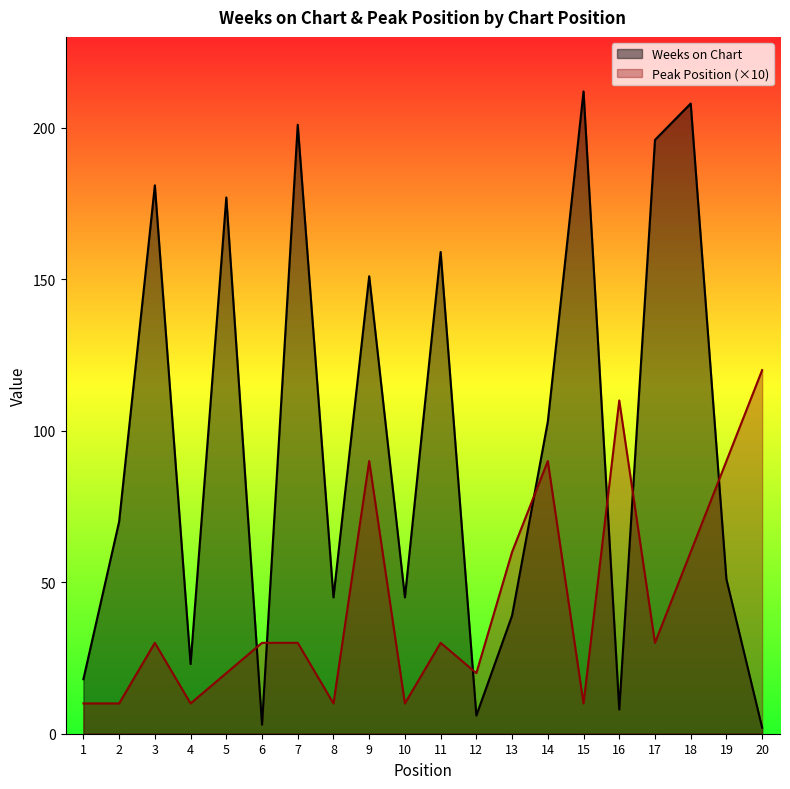

At 11, list the series in order from smallest to largest.

Peak Position (×10), Weeks on Chart